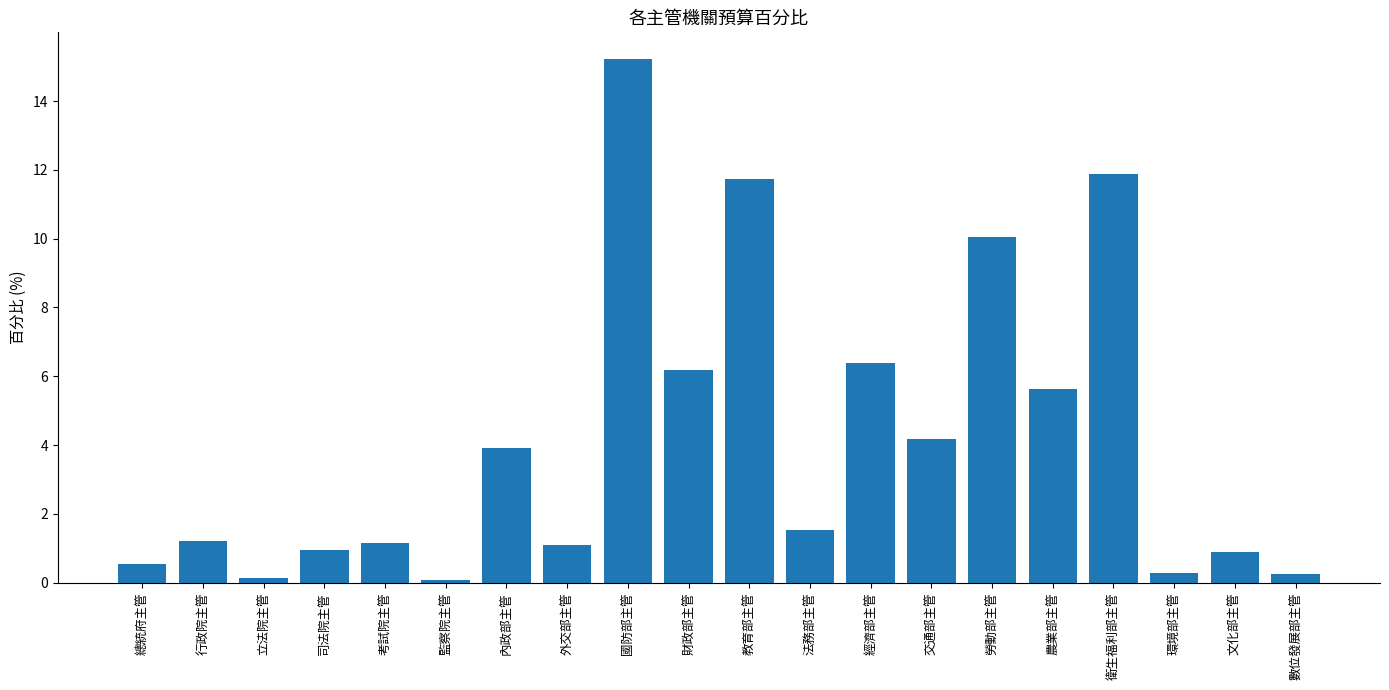

The value at 總統府主管 is 0.5. True or false?

True